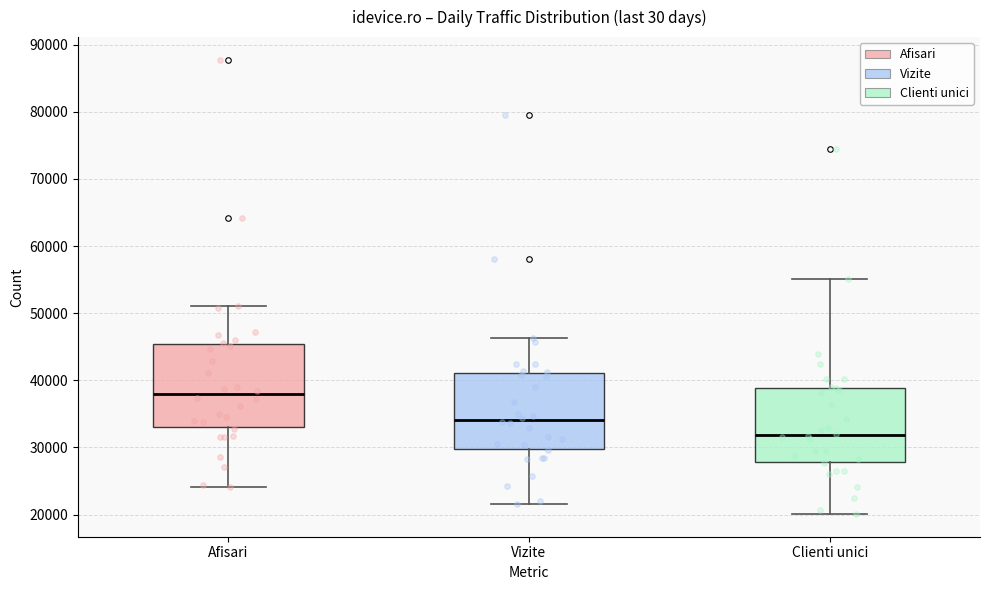

Which box is the tallest, from its lower edge to its upper edge?

Afisari